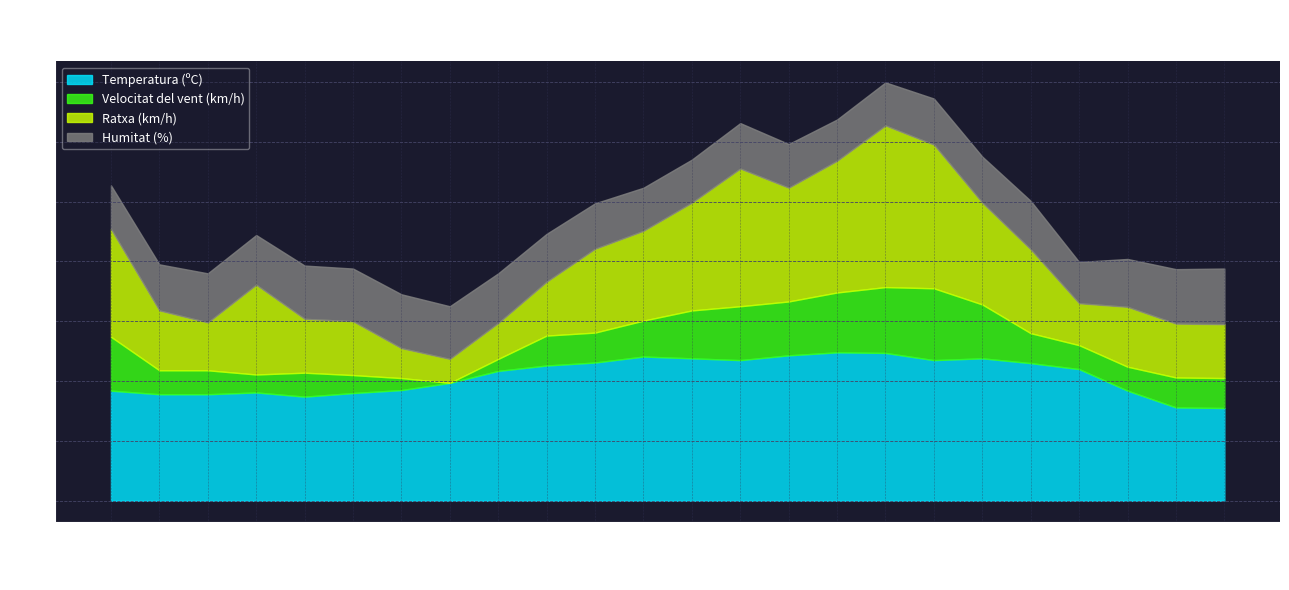

True or false: Velocitat del vent (km/h) has more than 0 interior local peaks.

True